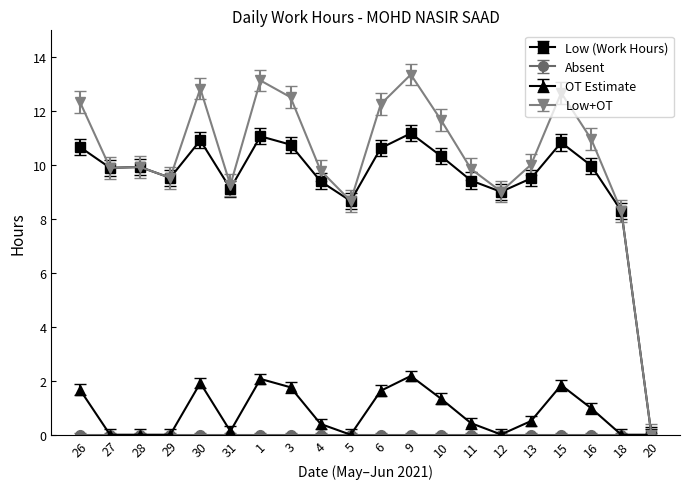

Is it true that Low+OT equals 12.8 at 30?

True